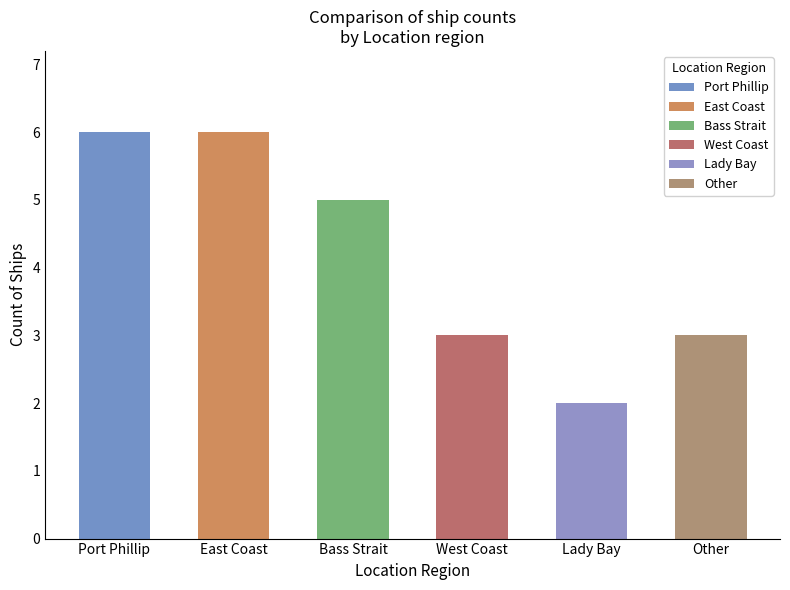

What is the average value?

4